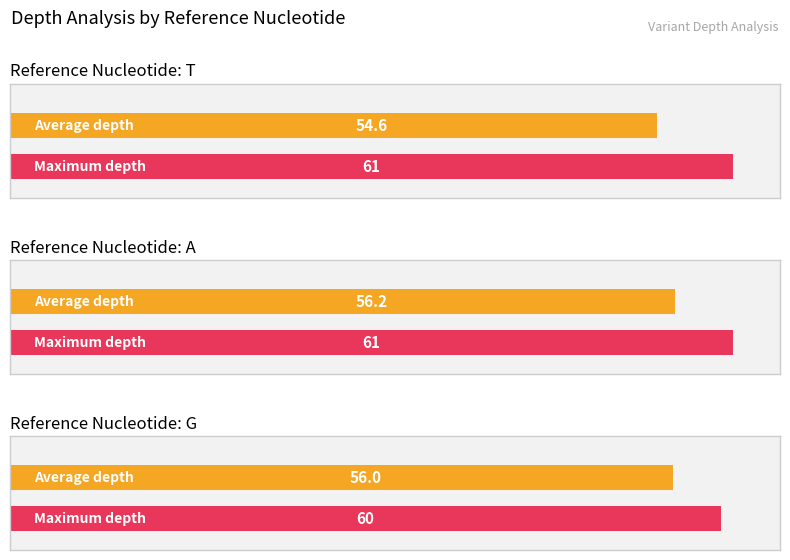

What is the maximum value for Max depth?

61